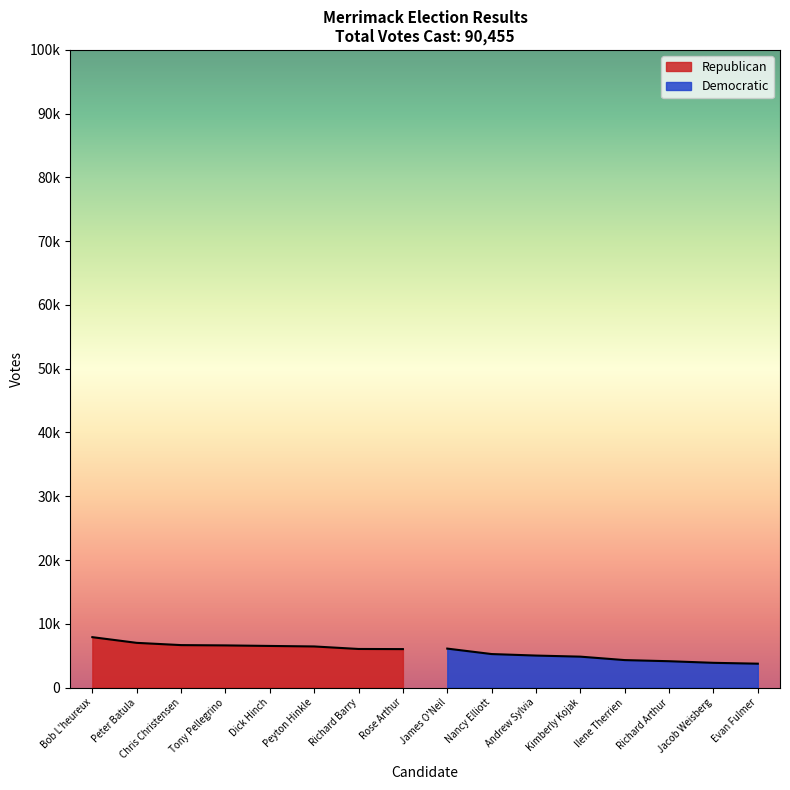

How many values in the Democratic series are below 4843?

4